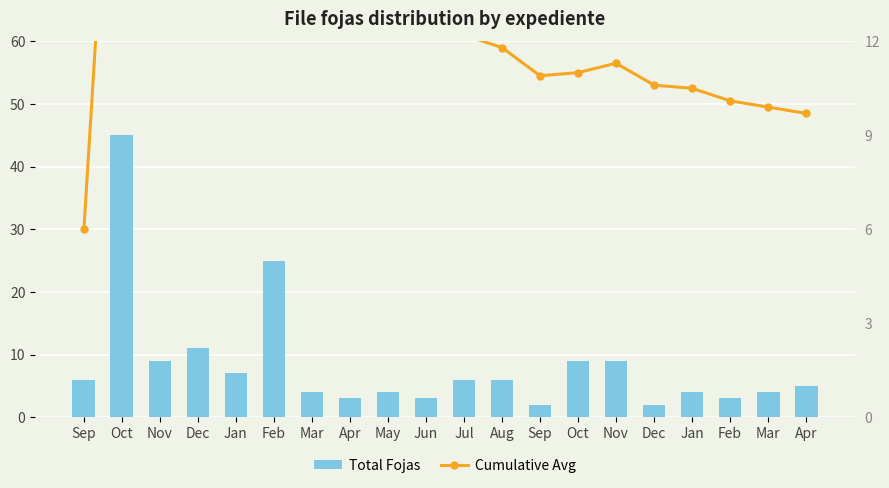

Which has a higher value, Dec or Jan?

Jan